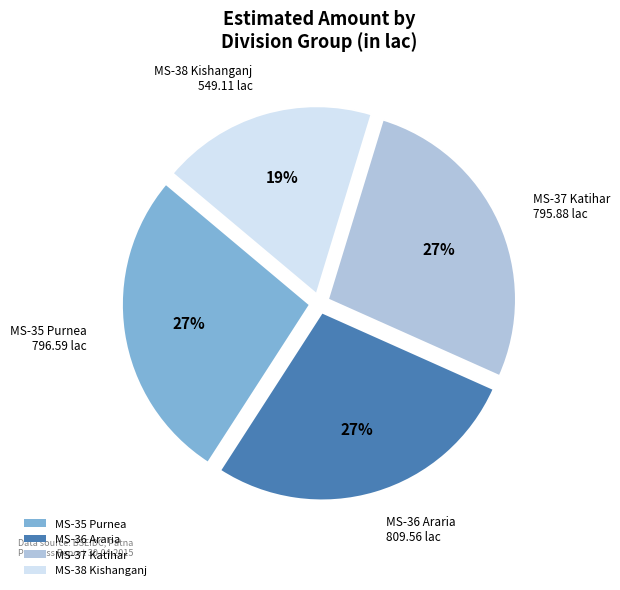

To the nearest percent, what percentage of the pie is MS-36 Araria?

27%